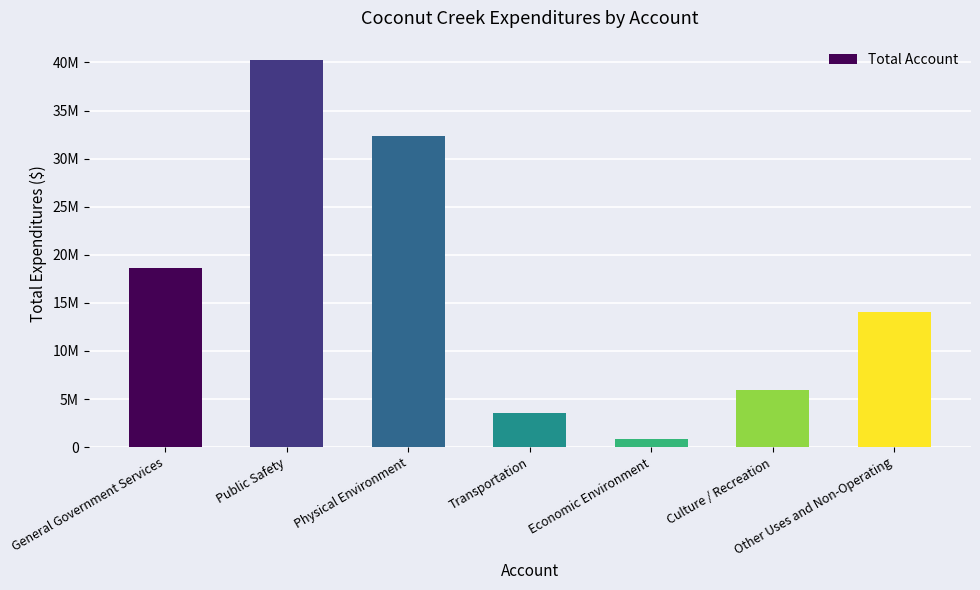

Are the bars horizontal?

No